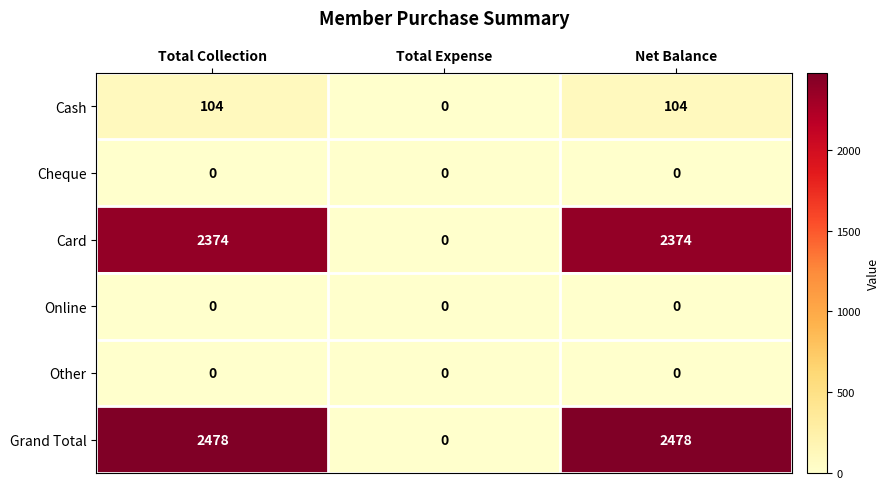

At how many categories does at least one series exceed 567?

2